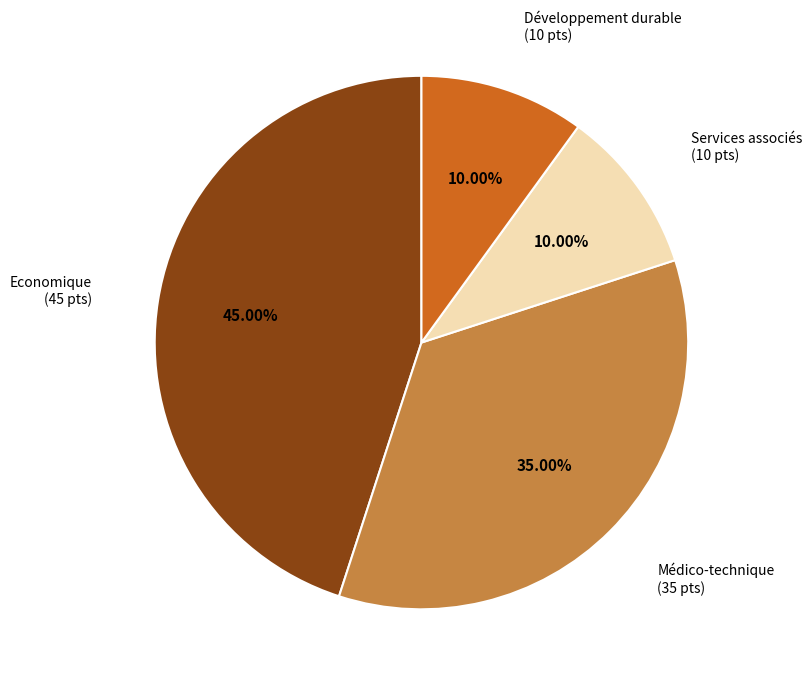

Is there a majority slice in this chart?

No